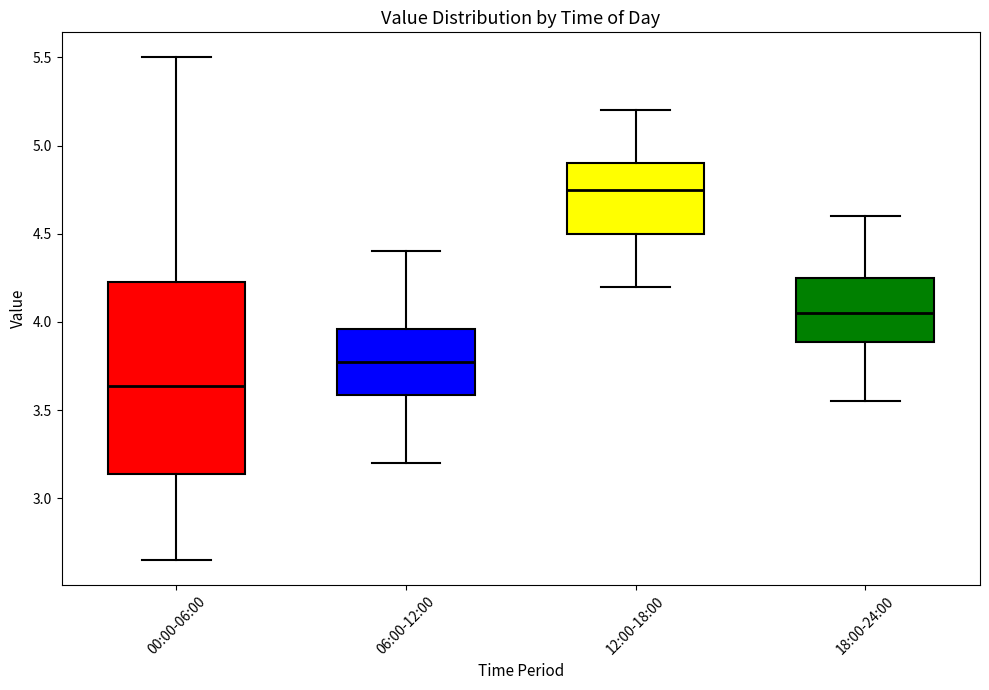

Which box has the lowest median line?

00:00-06:00